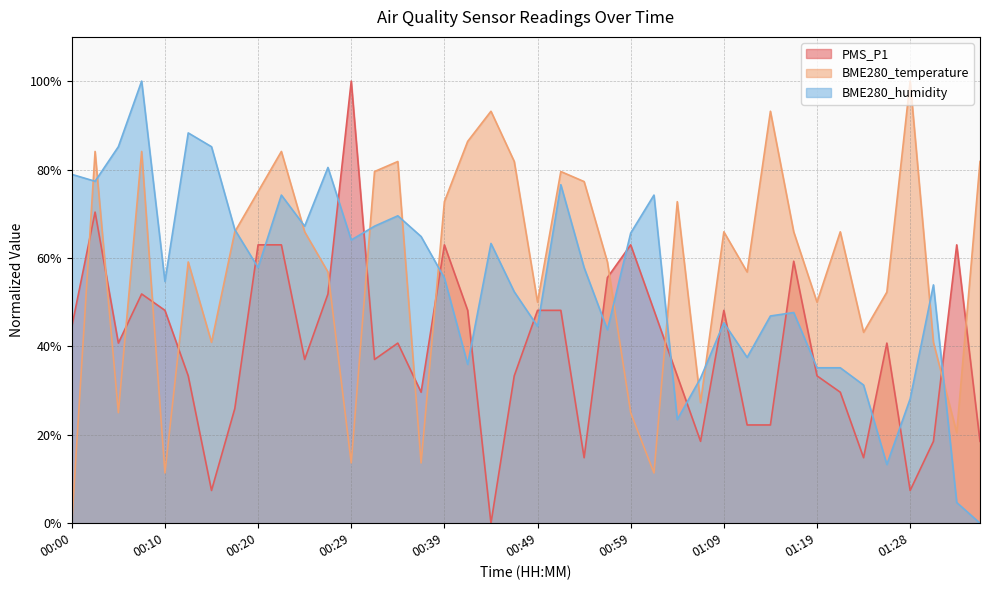

Is the value of BME280_humidity at 01:11 greater than the value of BME280_temperature at 00:32?

No